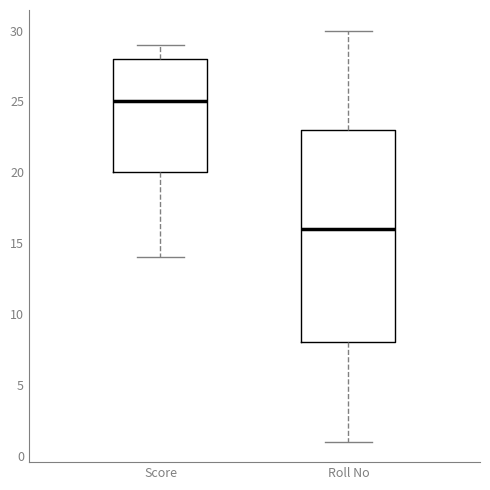

Where does the lower whisker of the box for Score end on the y-axis? The values are not printed on the chart, so give them approximately, as read against the axis.

14